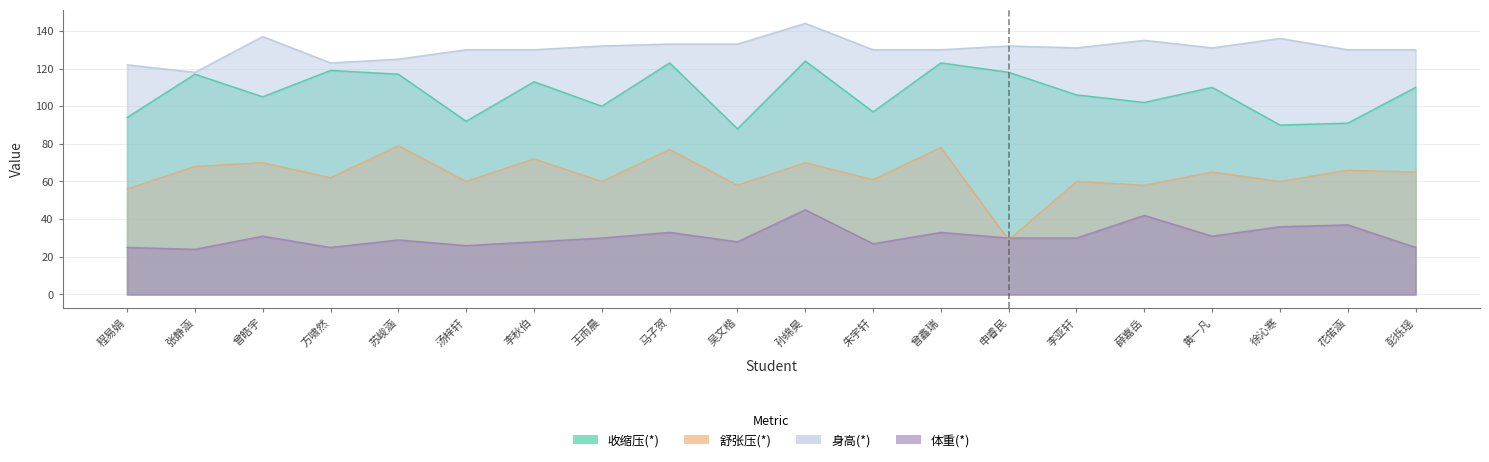

The value of 舒张压(*) at 彭烁瑶 is 65. True or false?

True